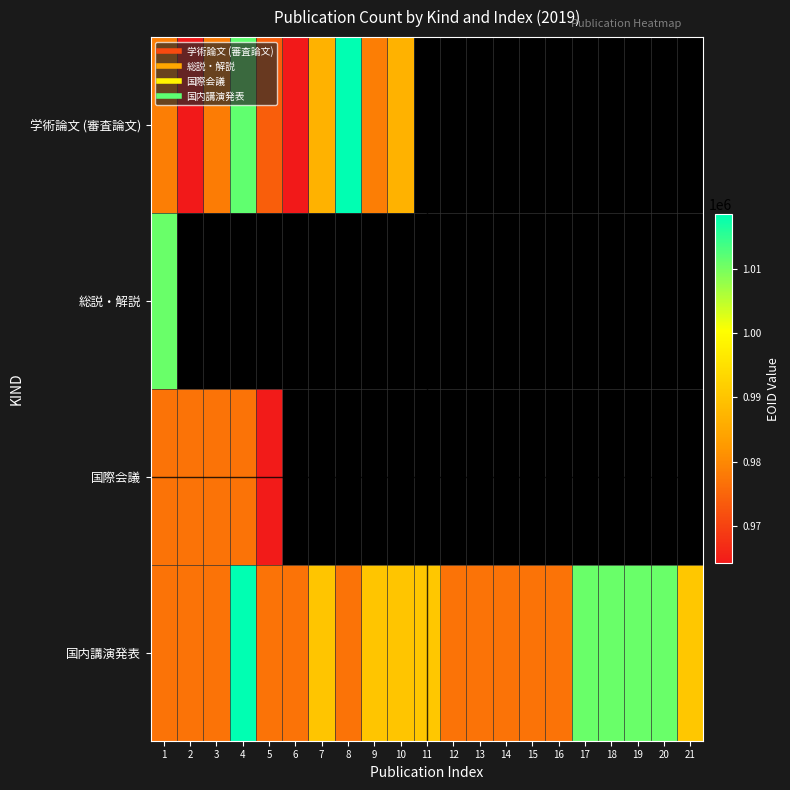

Which series changed the most between 3 and 21?

国内講演発表